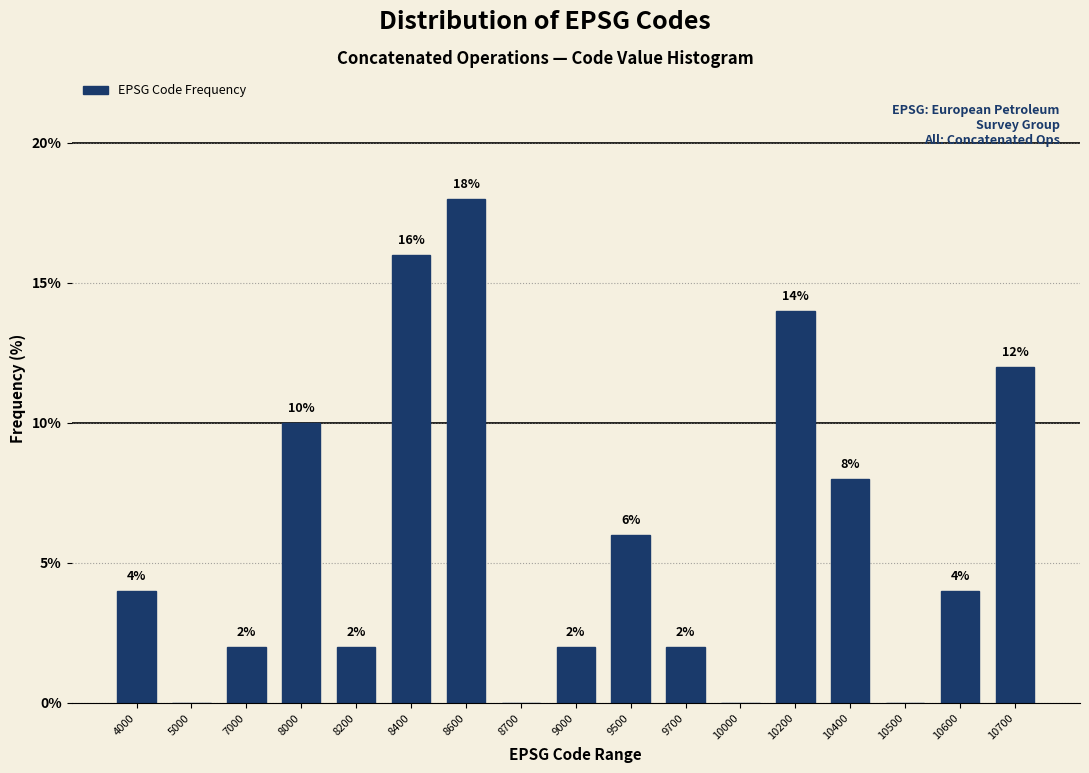

Reading left to right, transcribe all the data shown in this chart.

4000=4.0	5000=0.0	7000=2.0	8000=10.0	8200=2.0	8400=16.0	8600=18.0	8700=0.0	9000=2.0	9500=6.0	9700=2.0	10000=0.0	10200=14.0	10400=8.0	10500=0.0	10600=4.0	10700=12.0